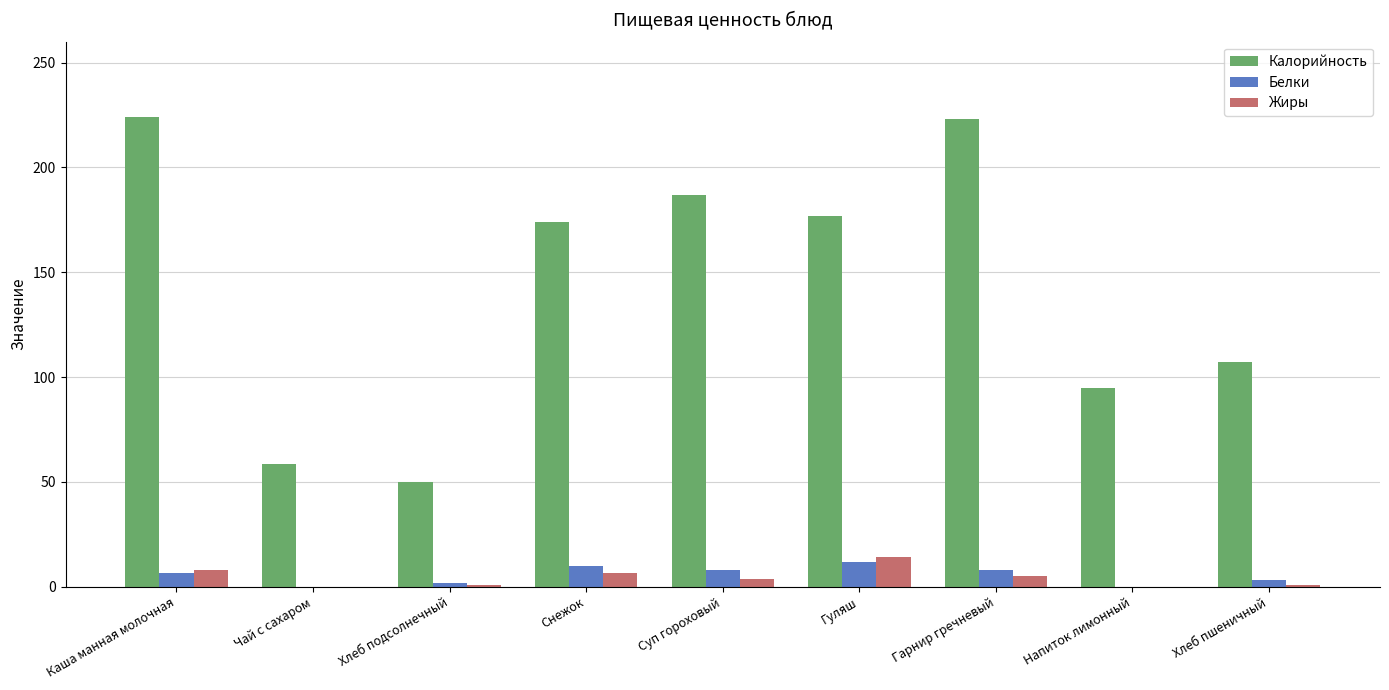

Which series has the largest total across all categories?

Калорийность